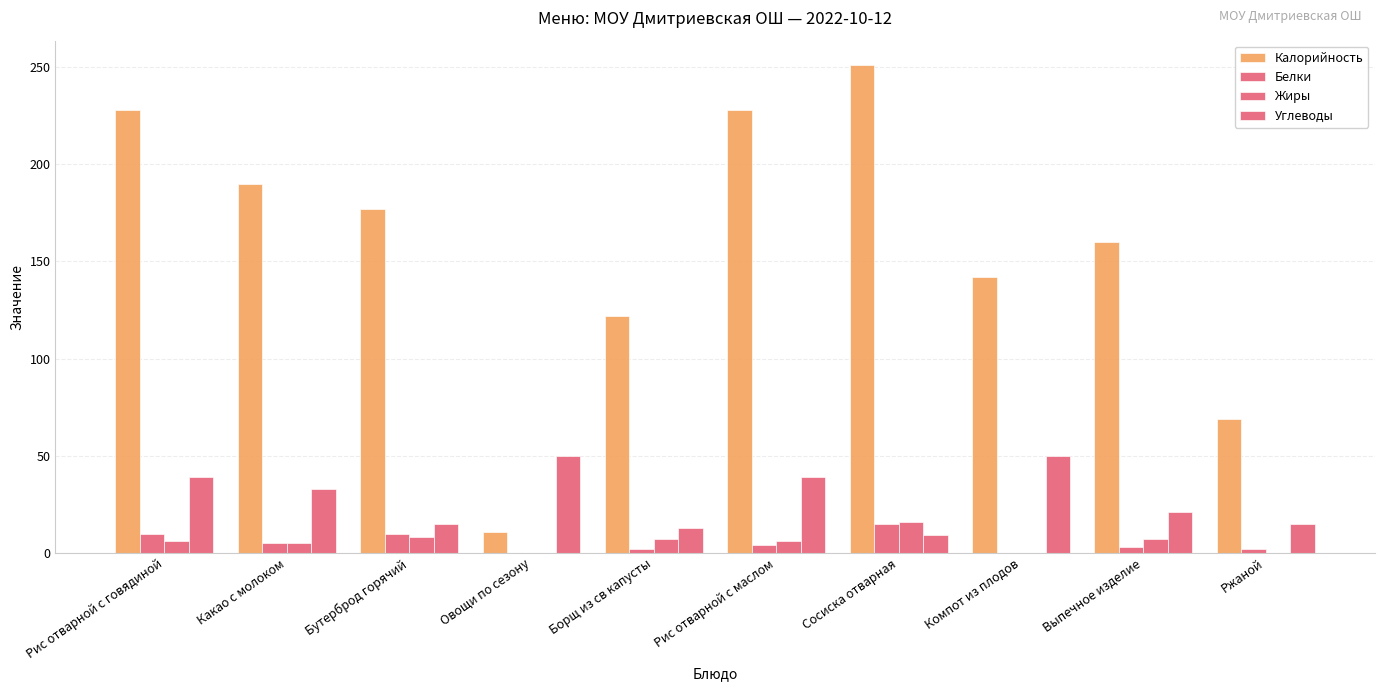

How many distinct data groups are displayed?

4